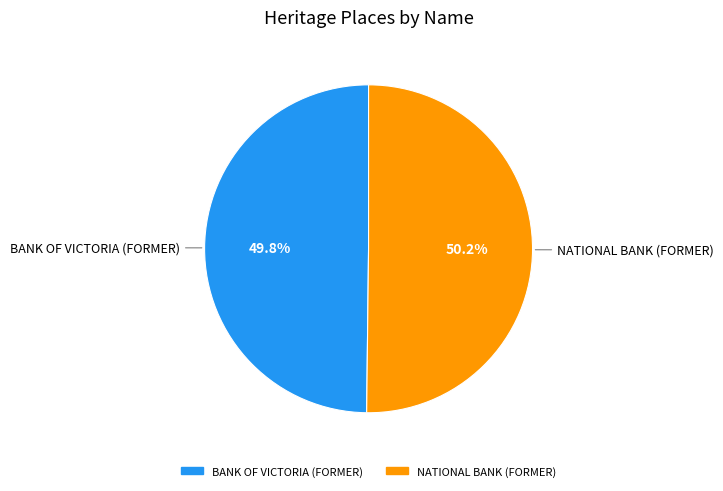

Count the number of slices in the pie.

2